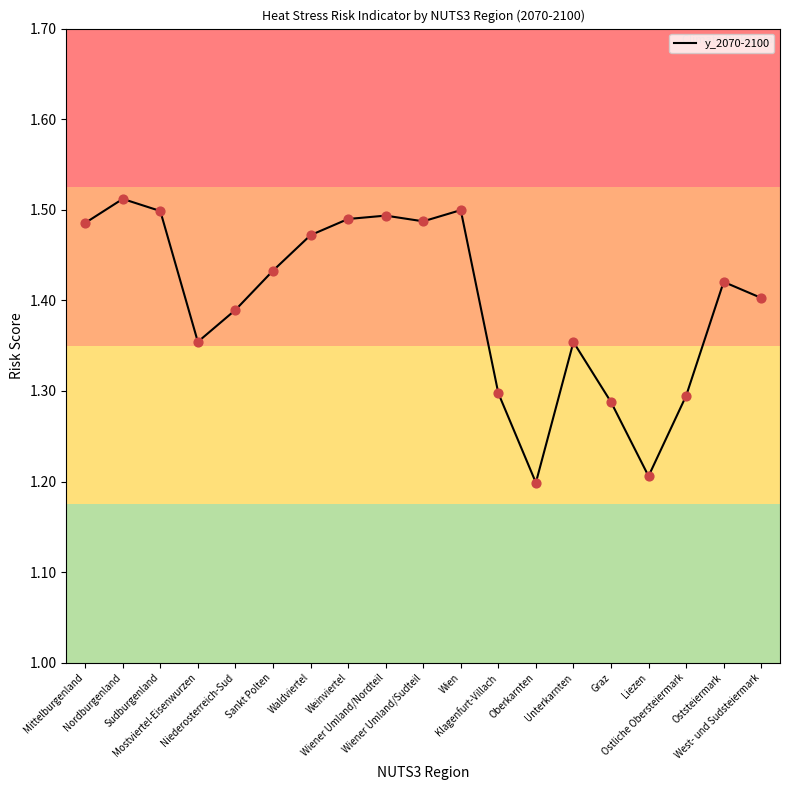

What is the change in value from Wiener Umland/Nordteil to Oberkarnten?

-0.3